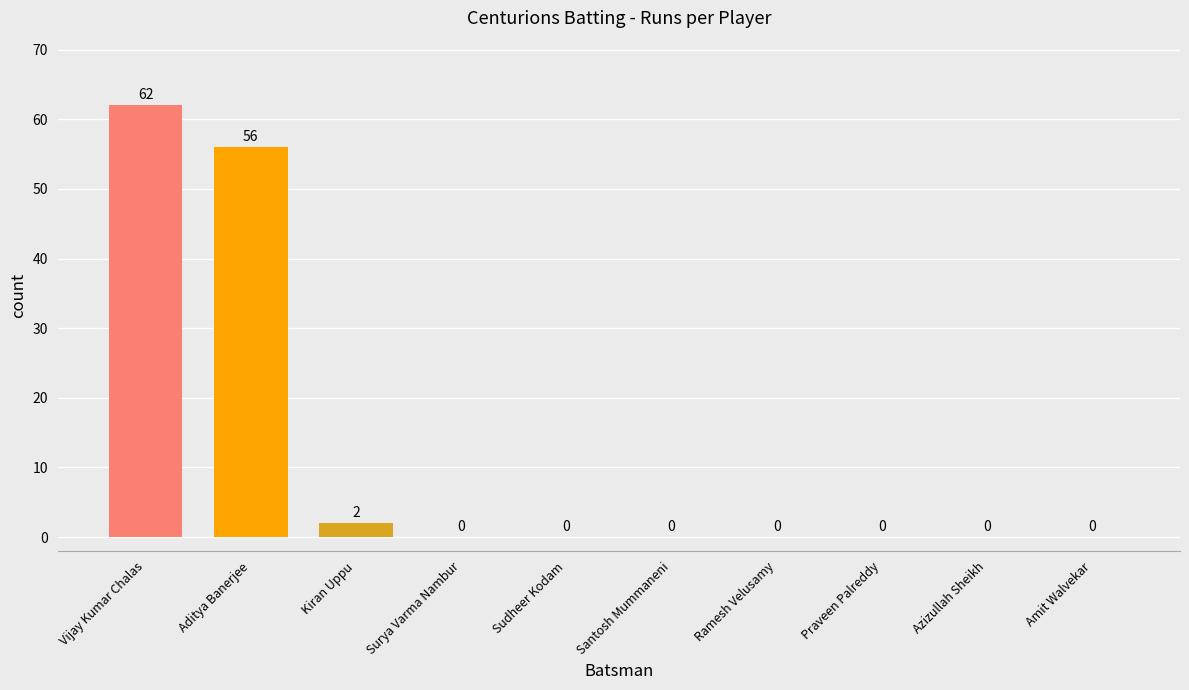

Which has a higher value, Santosh Mummaneni or Vijay Kumar Chalas?

Vijay Kumar Chalas